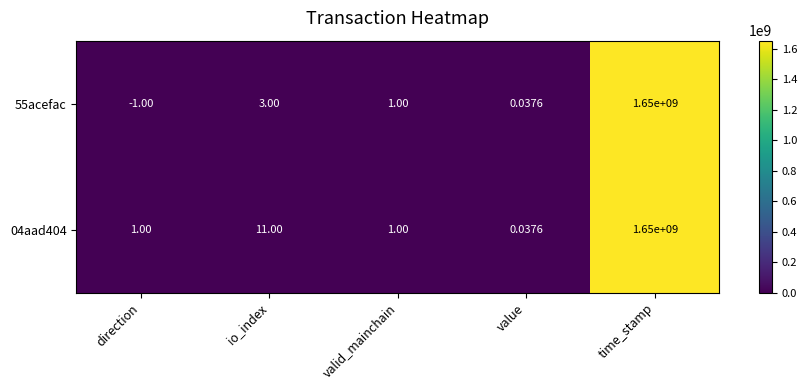

Which category has the lowest value in the 55acefac series?

direction